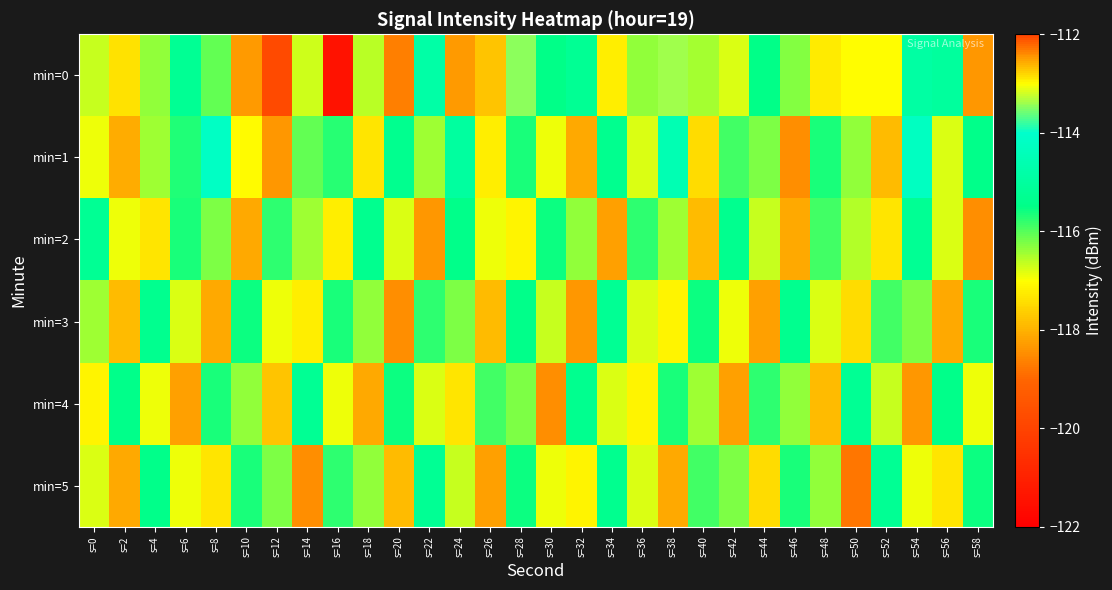

Which series has the widest spread of values?

min=0